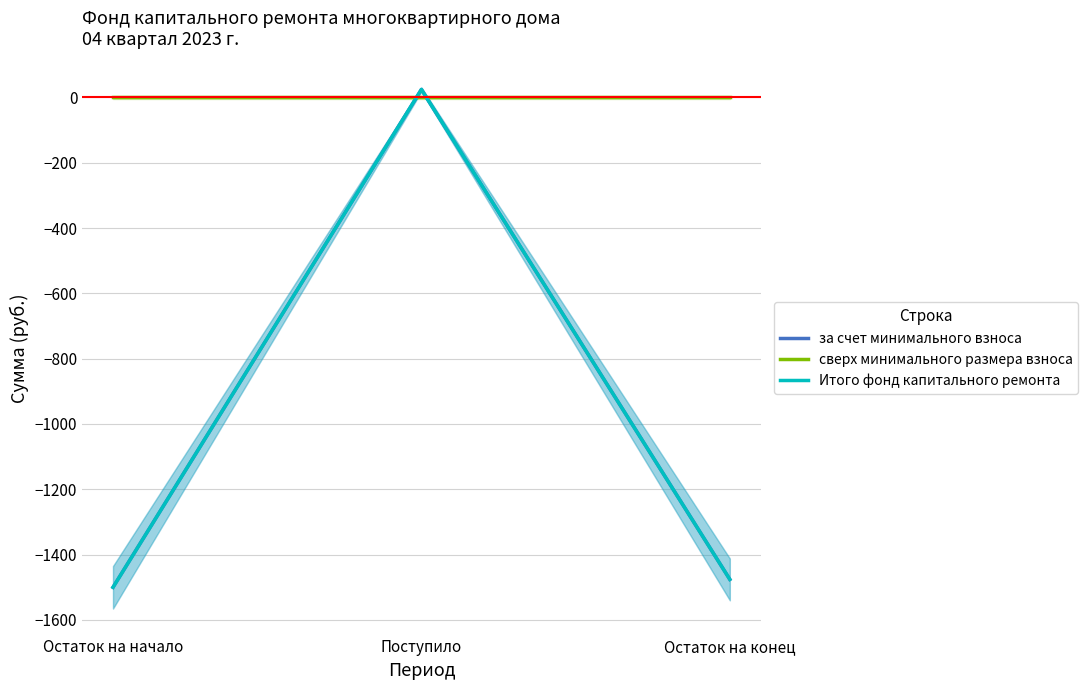

What is the label of the 2nd point from the left?

Поступило